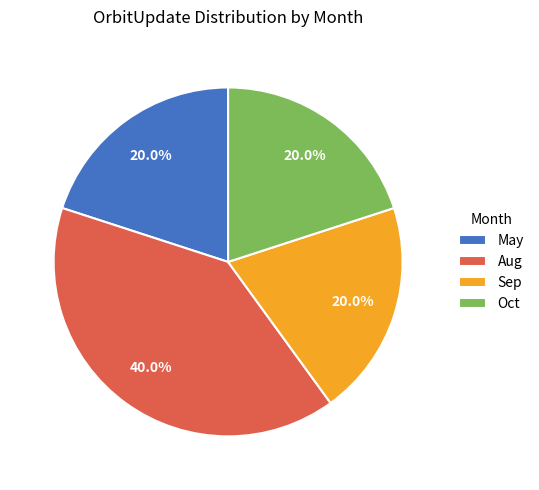

To the nearest percent, what portion does Sep represent?

20%